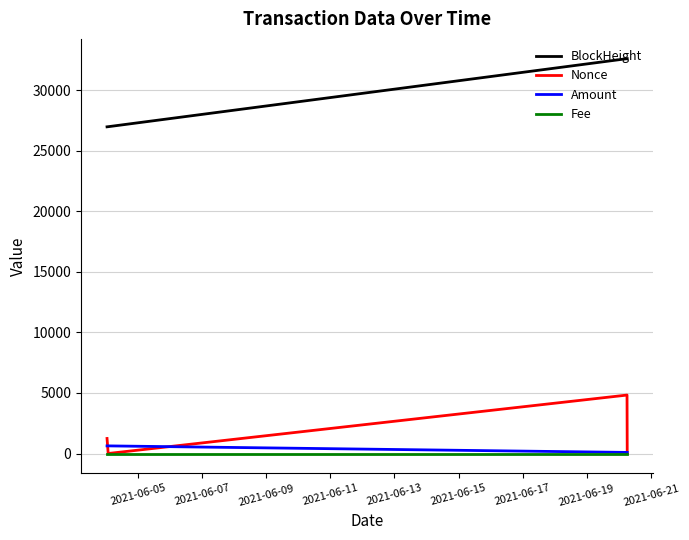

True or false: BlockHeight and Amount intersect in this chart.

False